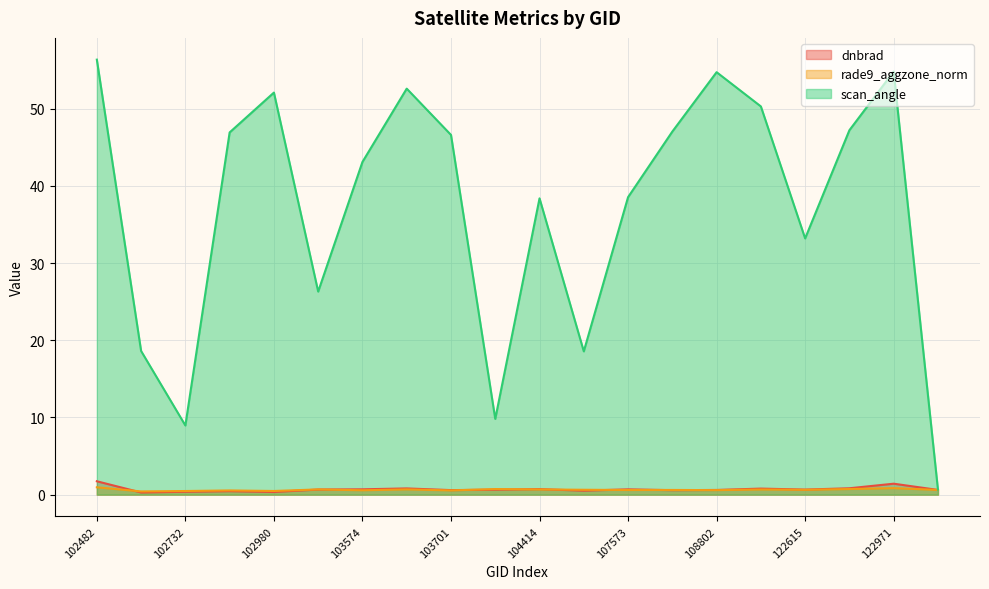

Does the chart display data point markers on the line(s)?

No